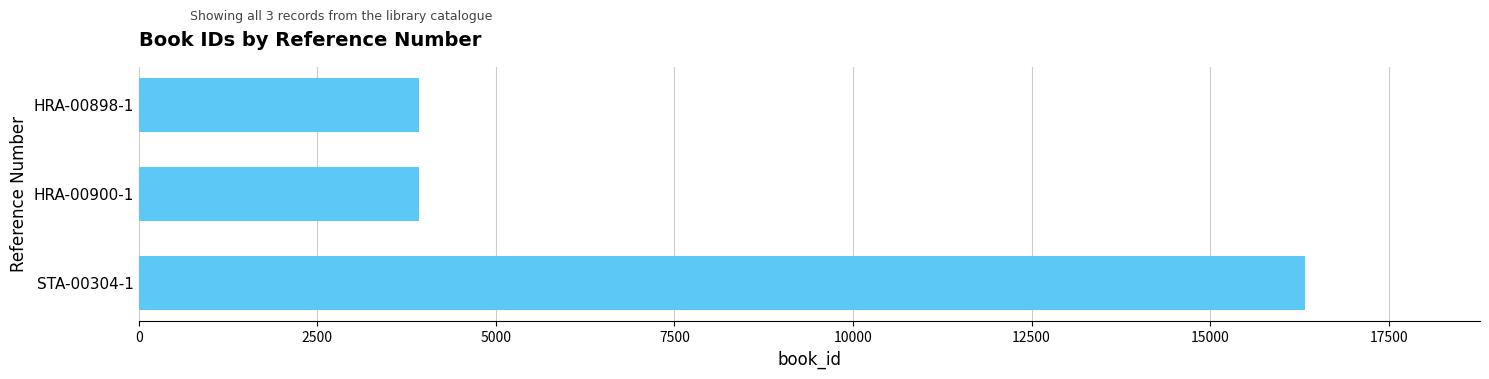

What is the sum of all values?

24170